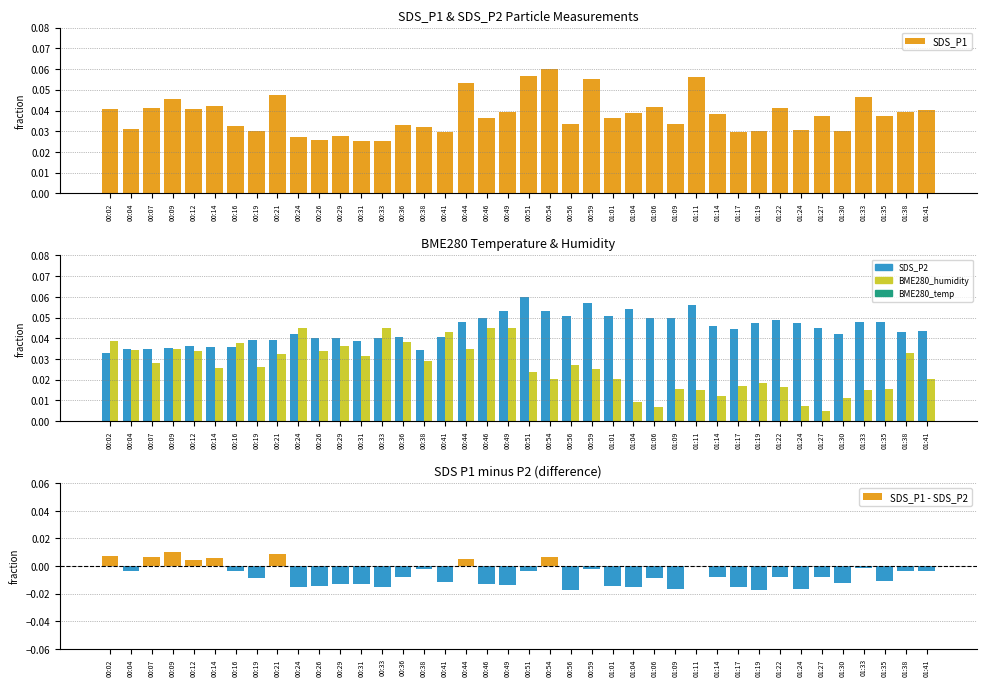

Reading right to left, what are all the values shown in this chart?

SDS_P1: 0.0	0.0	0.0	0.0	0.0	0.0	0.0	0.0	0.0	0.0	0.0	0.1	0.0	0.0	0.0	0.0	0.1	0.0	0.1	0.1	0.0	0.0	0.1	0.0	0.0	0.0	0.0	0.0	0.0	0.0	0.0	0.0	0.0	0.0	0.0	0.0	0.0	0.0	0.0	0.0
SDS_P2: 0.0	0.0	0.0	0.0	0.0	0.0	0.0	0.0	0.0	0.0	0.0	0.1	0.1	0.1	0.1	0.1	0.1	0.1	0.1	0.1	0.1	0.0	0.0	0.0	0.0	0.0	0.0	0.0	0.0	0.0	0.0	0.0	0.0	0.0	0.0	0.0	0.0	0.0	0.0	0.0
BME280_humidity: 0.0	0.0	0.0	0.0	0.0	0.0	0.0	0.0	0.0	0.0	0.0	0.0	0.0	0.0	0.0	0.0	0.0	0.0	0.0	0.0	0.0	0.0	0.0	0.0	0.0	0.0	0.0	0.0	0.0	0.0	0.0	0.0	0.0	0.0	0.0	0.0	0.0	0.0	0.0	0.0
SDS_P1 - SDS_P2: -0.0	-0.0	-0.0	-0.0	-0.0	-0.0	-0.0	-0.0	-0.0	-0.0	-0.0	-0.0	-0.0	-0.0	-0.0	-0.0	-0.0	-0.0	0.0	-0.0	-0.0	-0.0	0.0	-0.0	-0.0	-0.0	-0.0	-0.0	-0.0	-0.0	-0.0	0.0	-0.0	-0.0	0.0	0.0	0.0	0.0	-0.0	0.0